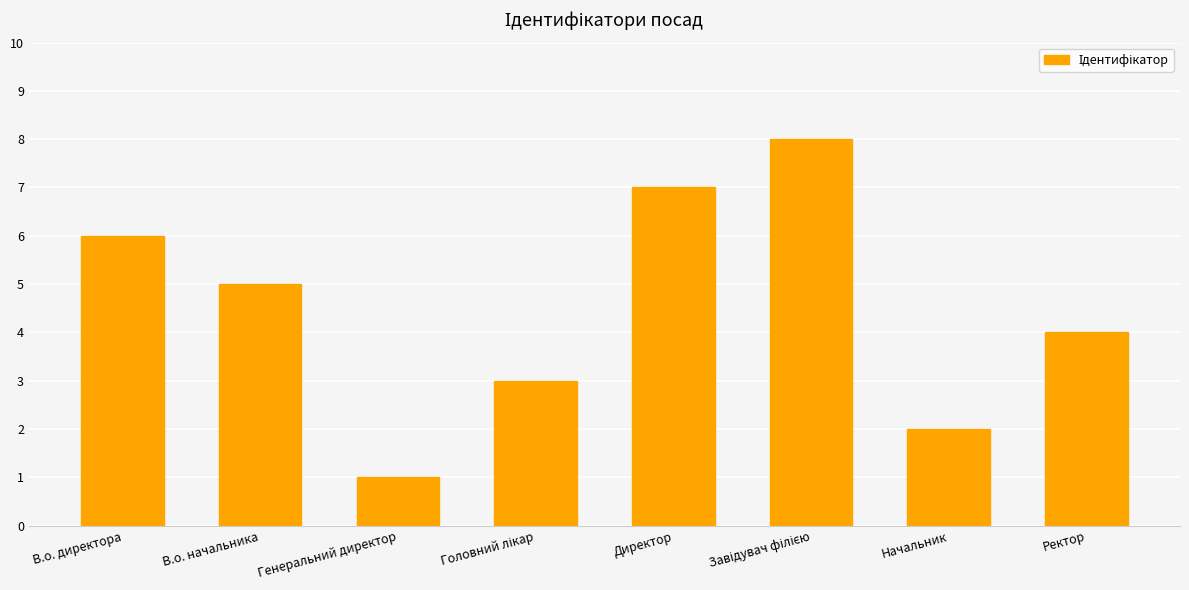

What is the smallest value displayed?

1